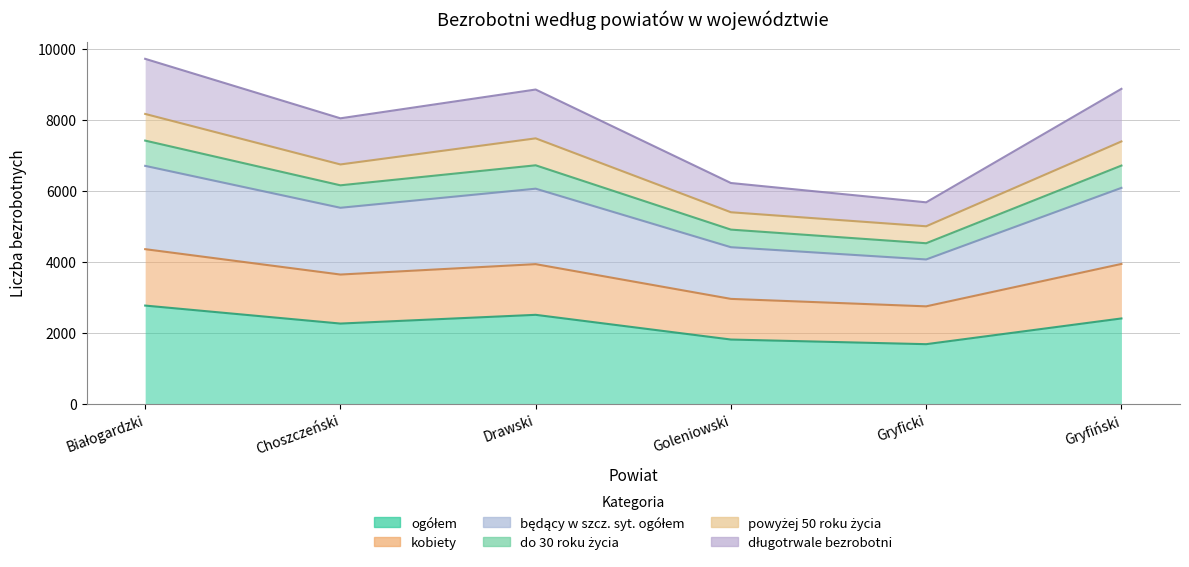

Does the chart have visible grid lines?

Yes